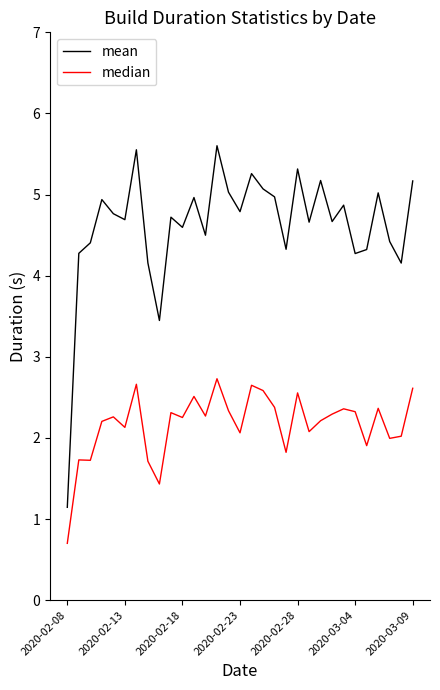

Which series has the largest range (max minus min)?

mean